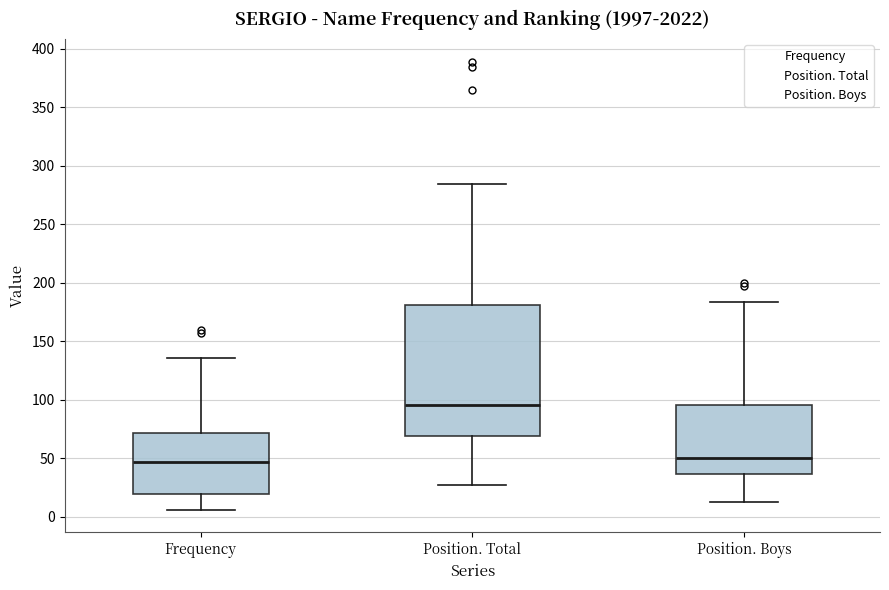

Reading left to right, read every box against the y-axis: the position of its median line, the range the box covers, and the ends of its whiskers. The values are not printed on the chart, so give them approximately, as read against the axis.

Frequency: median 45, box 20 to 70, whiskers 5 to 135
Position. Total: median 95, box 70 to 180, whiskers 25 to 285
Position. Boys: median 50, box 35 to 95, whiskers 15 to 185